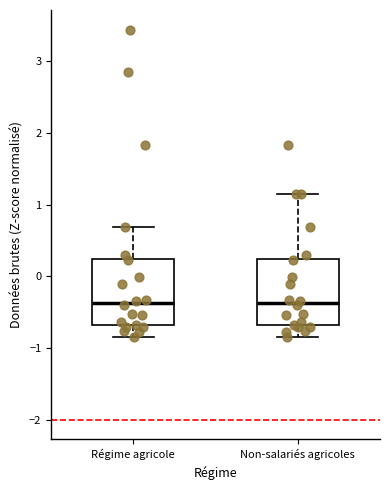

Where does the median line of the box for Non-salariés agricoles sit on the y-axis? The values are not printed on the chart, so give them approximately, as read against the axis.

-0.4